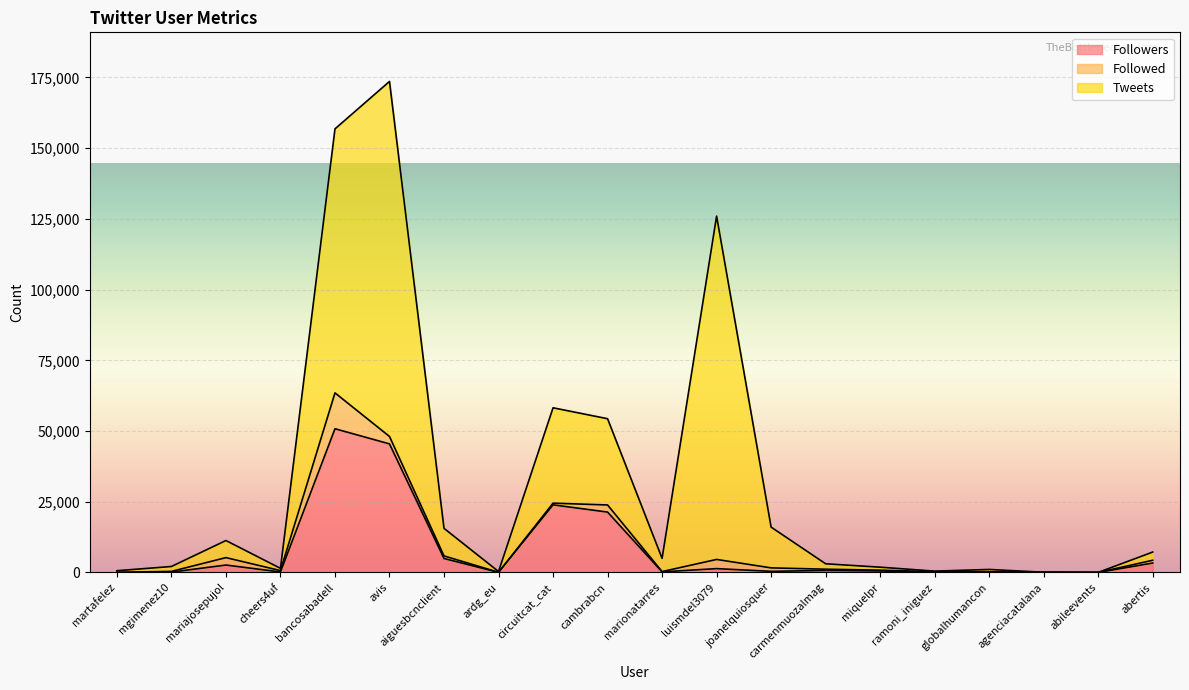

Rank the series at circuitcat_cat from lowest to highest value.

Followed, Followers, Tweets